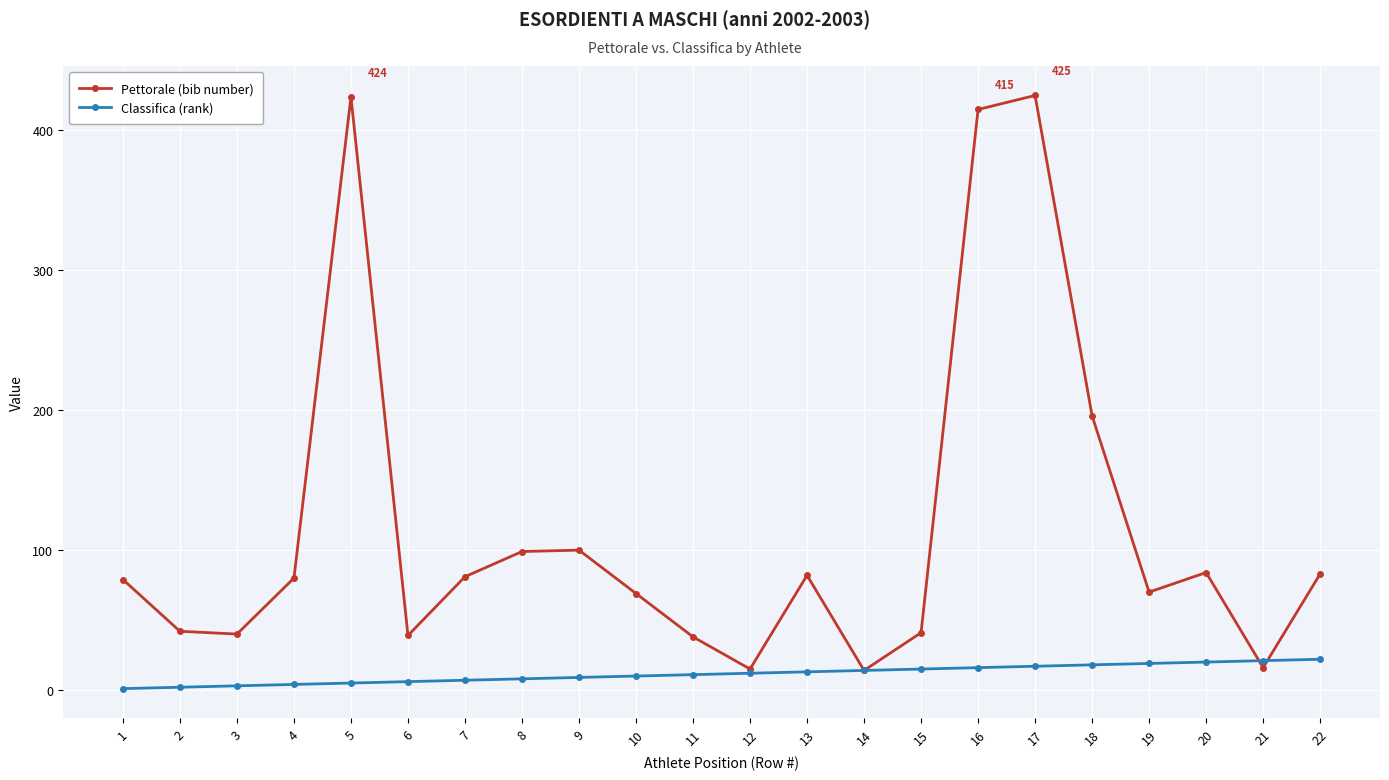

What is the difference between the second highest and minimum values in the Pettorale (bib number) series?

410